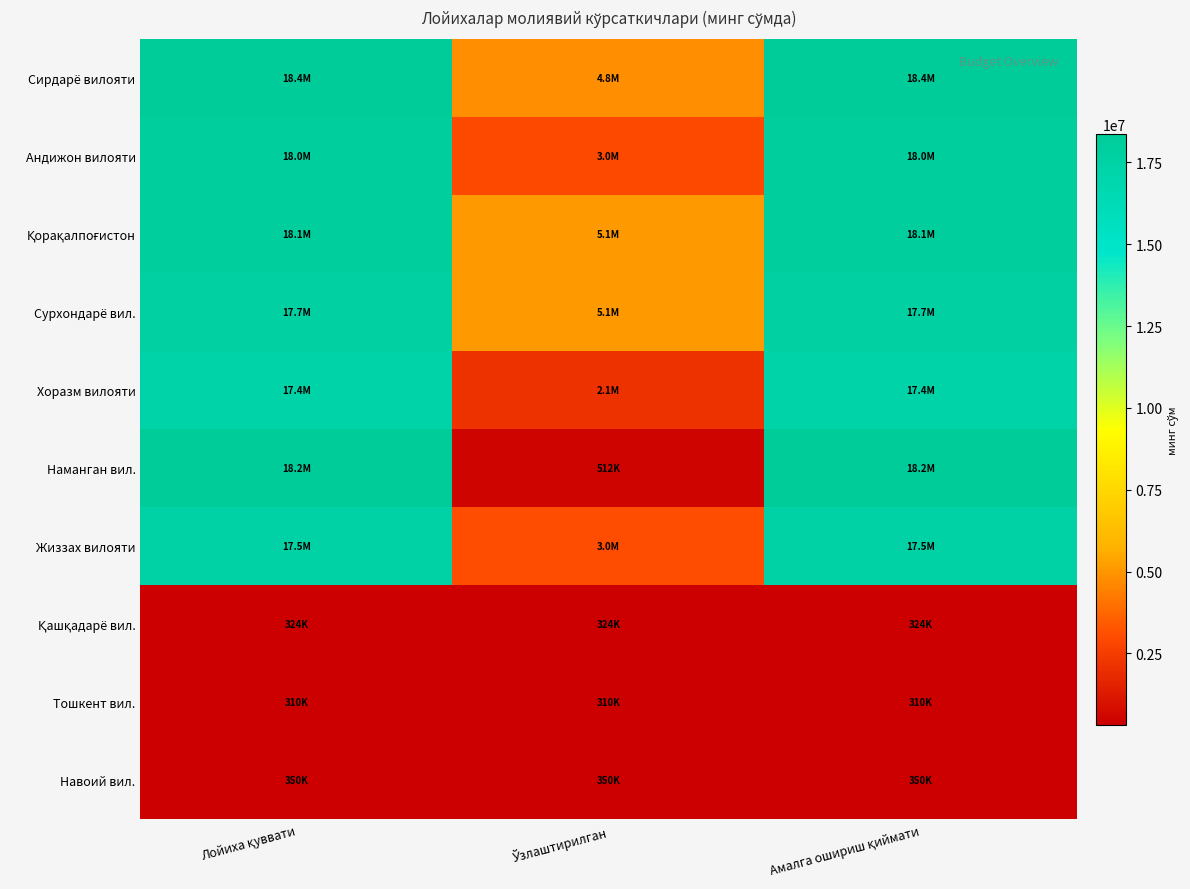

Which series changed the most between Ўзлаштирилган and Амалга ошириш қиймати?

Наманган вил.